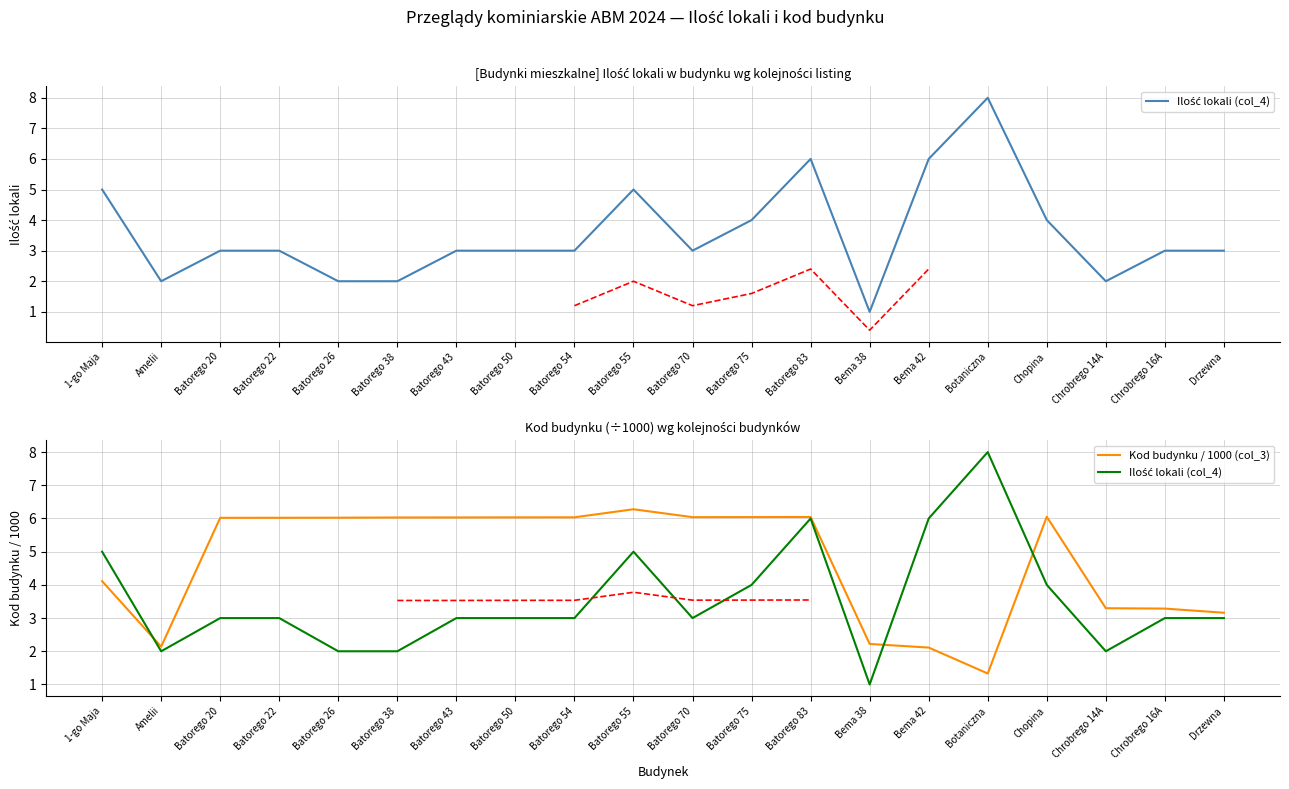

What are all the series names shown in the legend?

Ilość lokali (col_4), Kod budynku / 1000 (col_3)